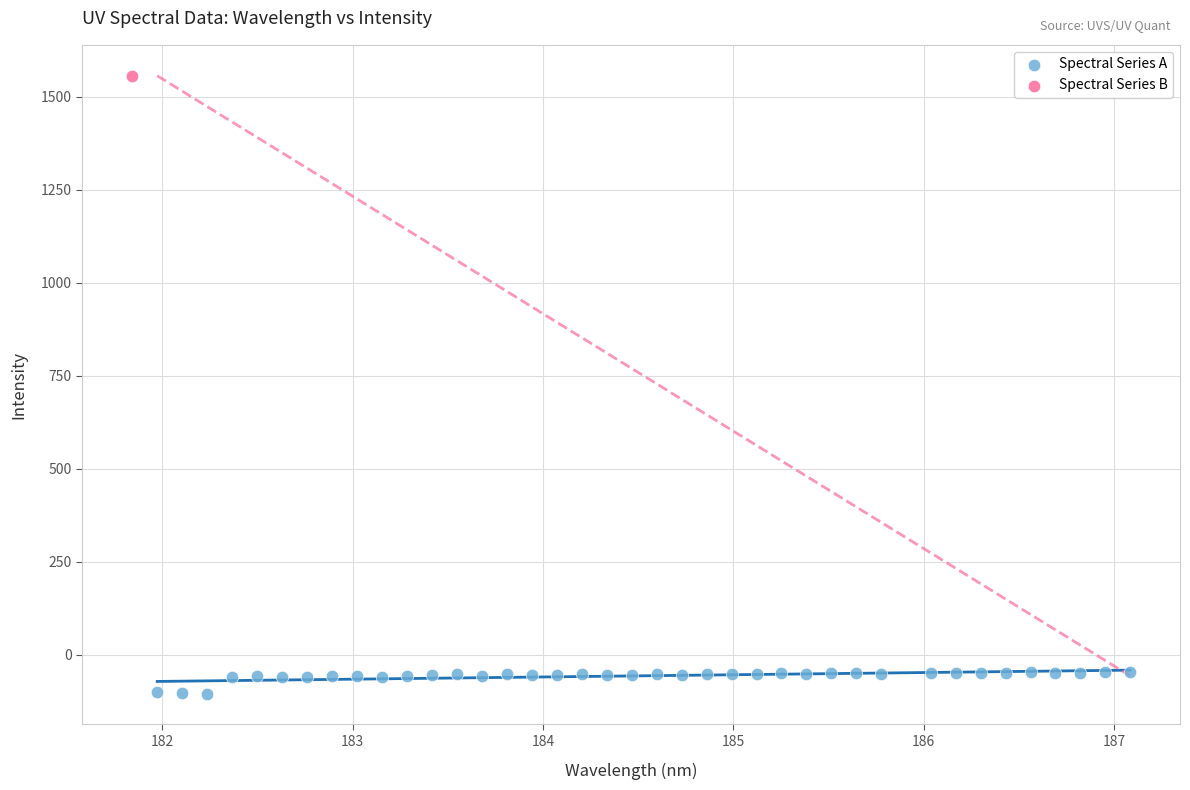

What are all the series names shown in the legend?

Spectral Series A, Spectral Series B